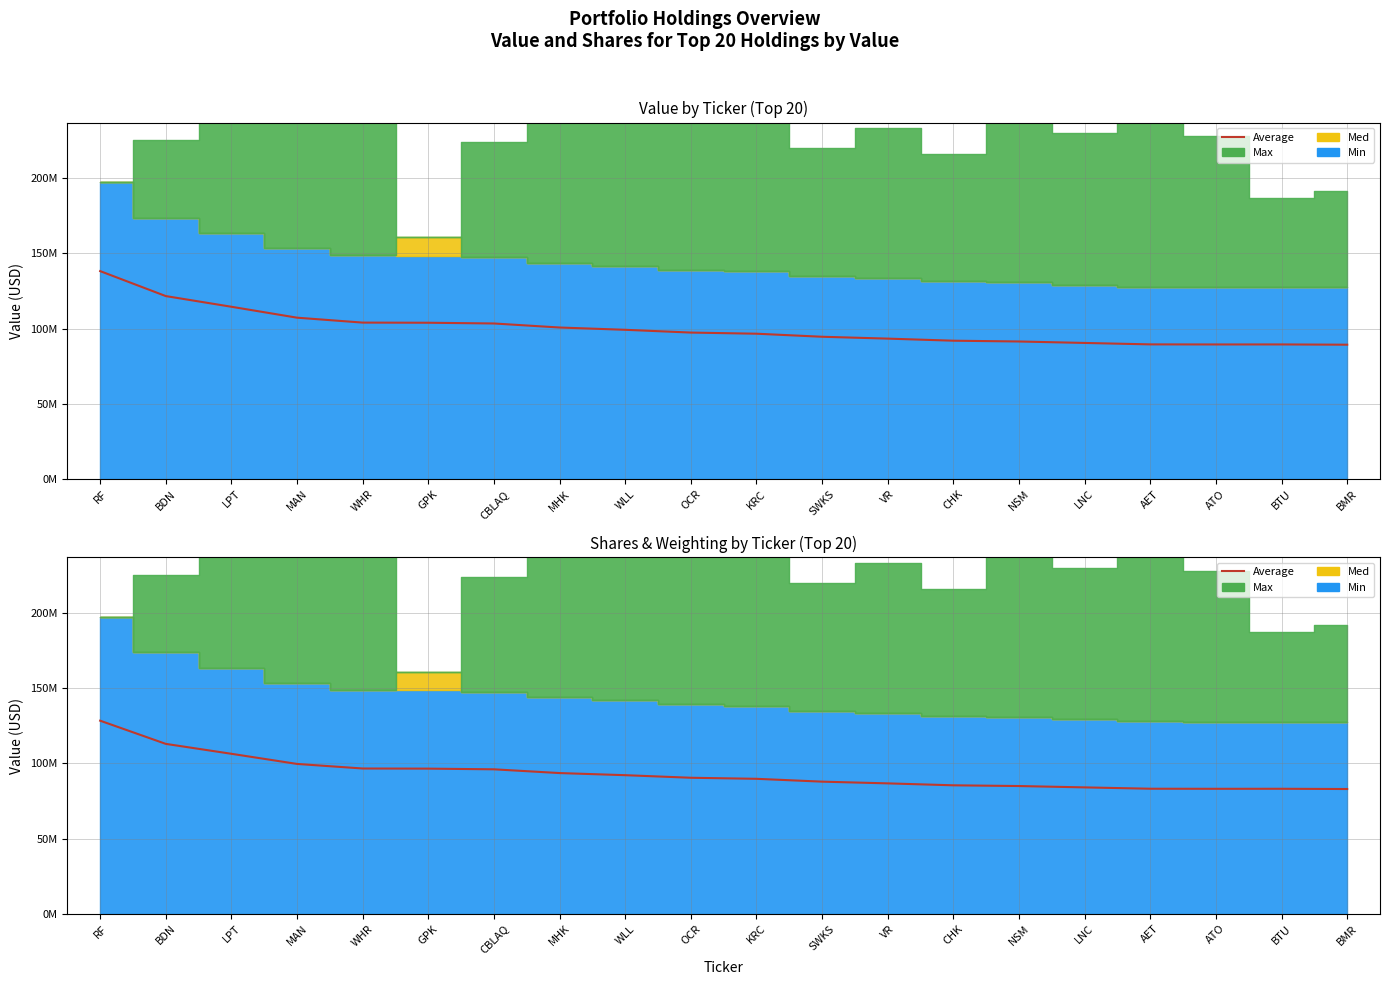

Between BDN and CBLAQ, which is larger?

BDN